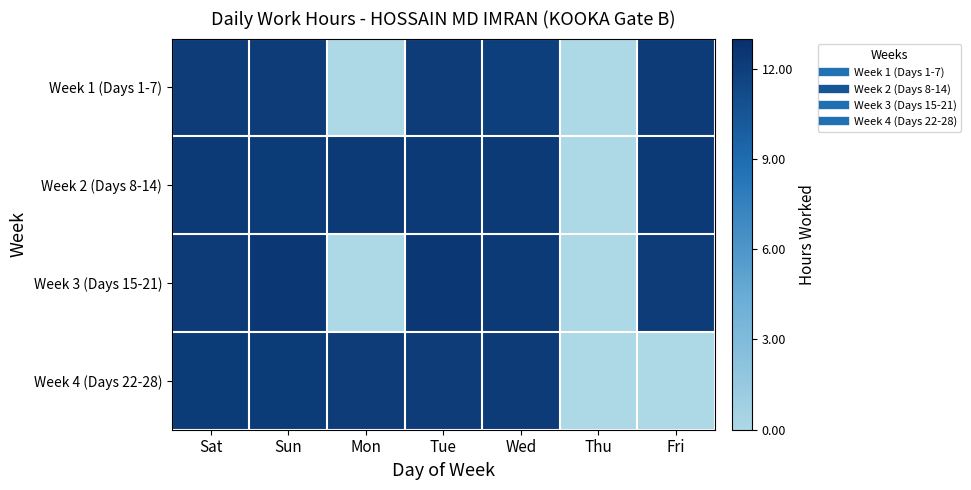

How many distinct data groups are displayed?

4